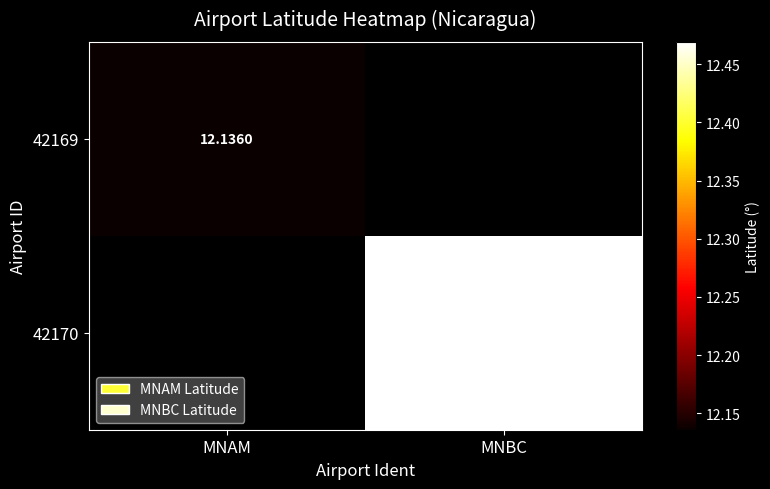

Which series has the largest total across all categories?

42170